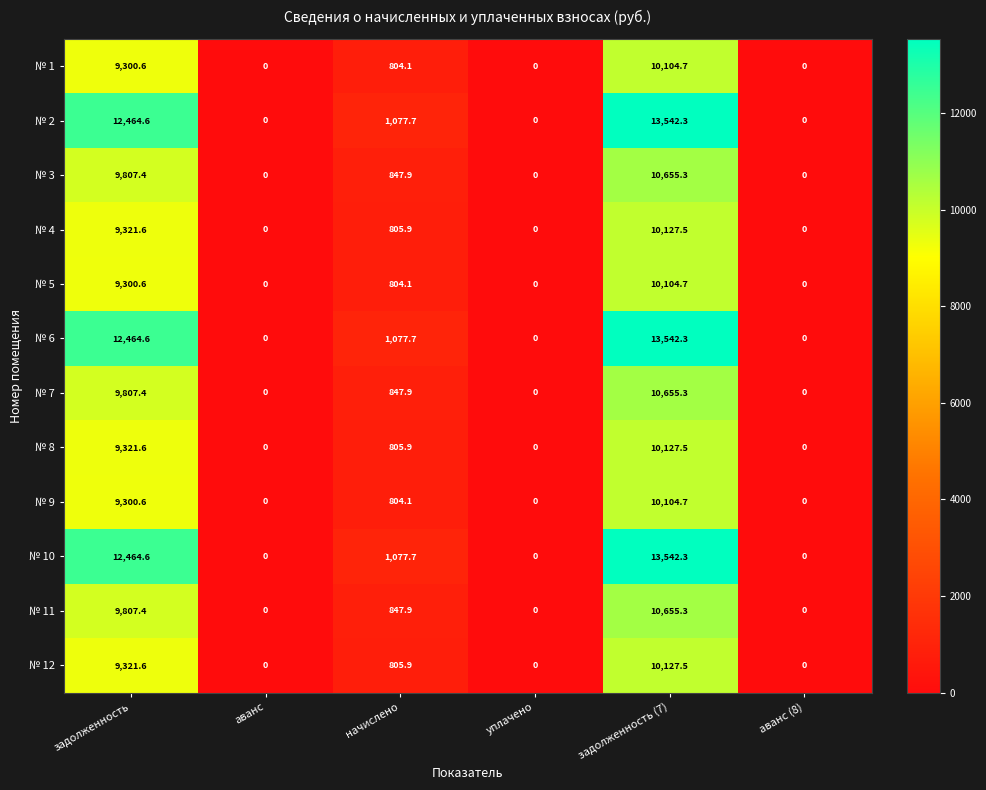

What is the sum of the № 12 values at начислено and аванс?

805.9